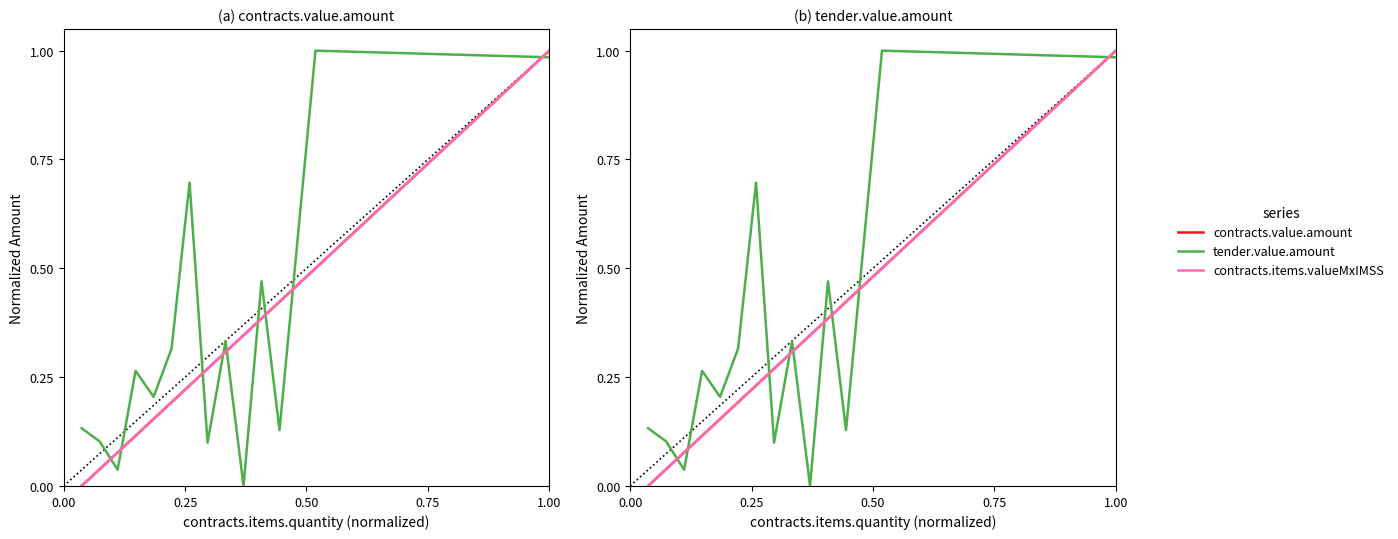

Rank the series at 1.00 from highest to lowest value.

contracts.value.amount, contracts.items.valueMxIMSS, tender.value.amount